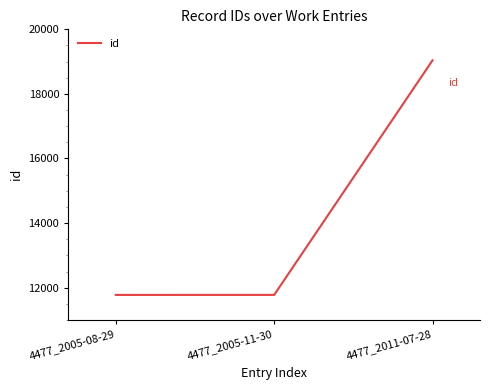

What is the sum of the values at 4477_2005-11-30 and 4477_2011-07-28?

30815